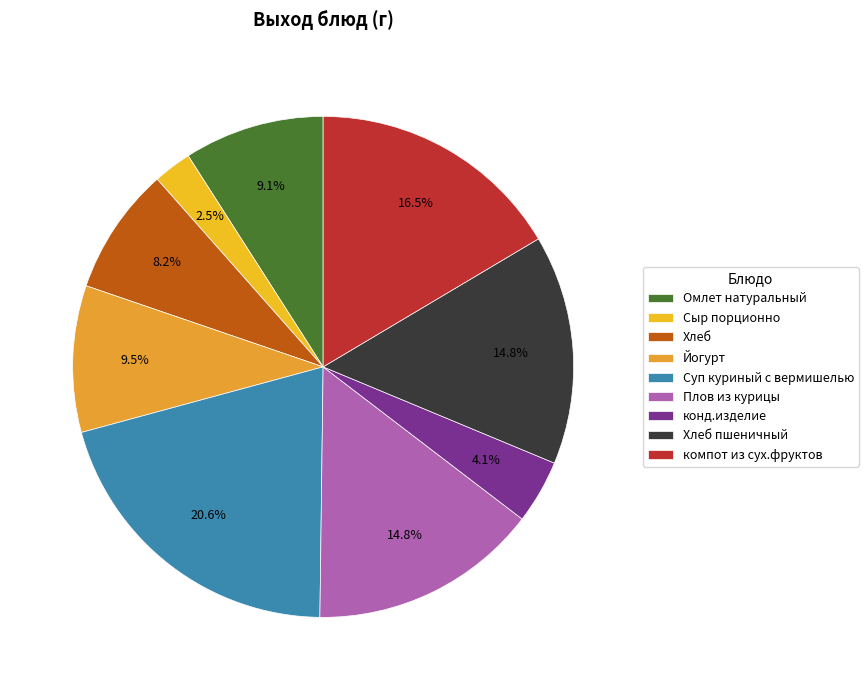

The Хлеб slice represents 8% of the pie. True or false?

True